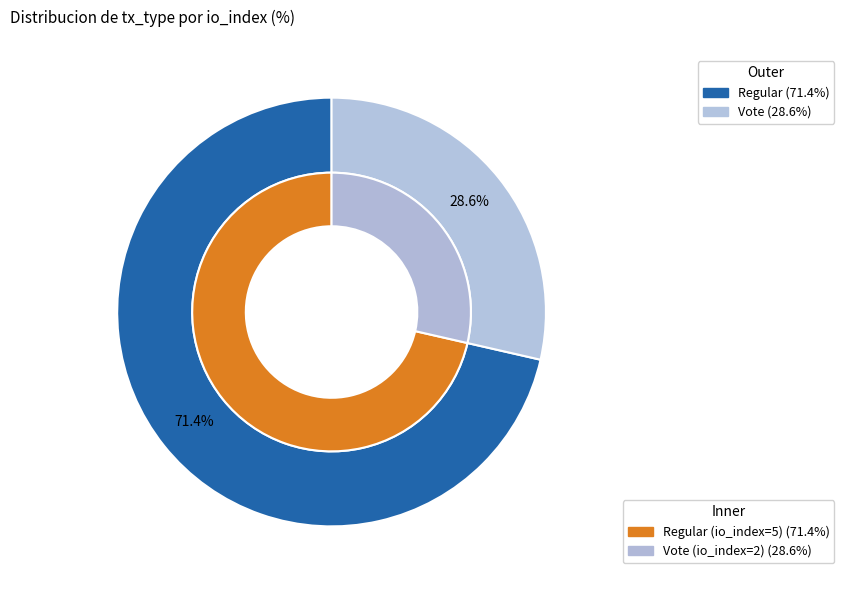

What percentage do Regular and Vote together represent?

100.0%